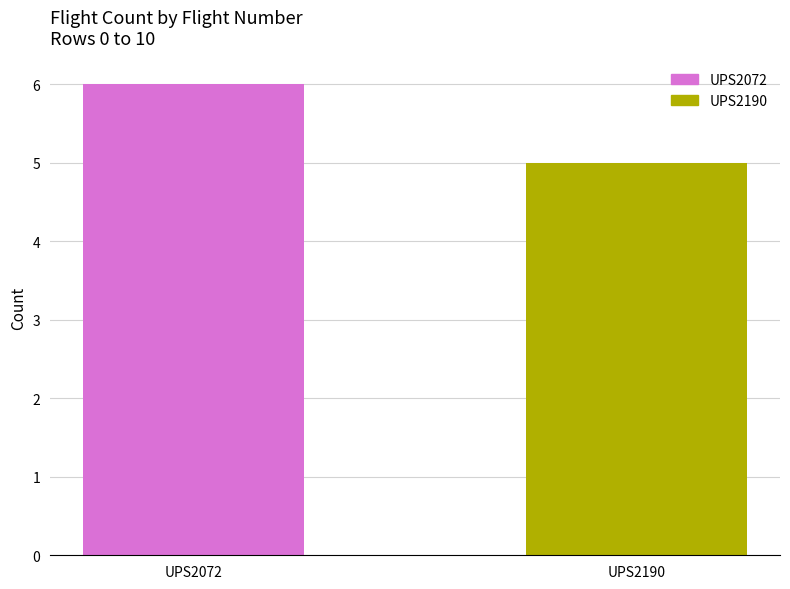

Rank the categories by value from lowest to highest.

UPS2190, UPS2072